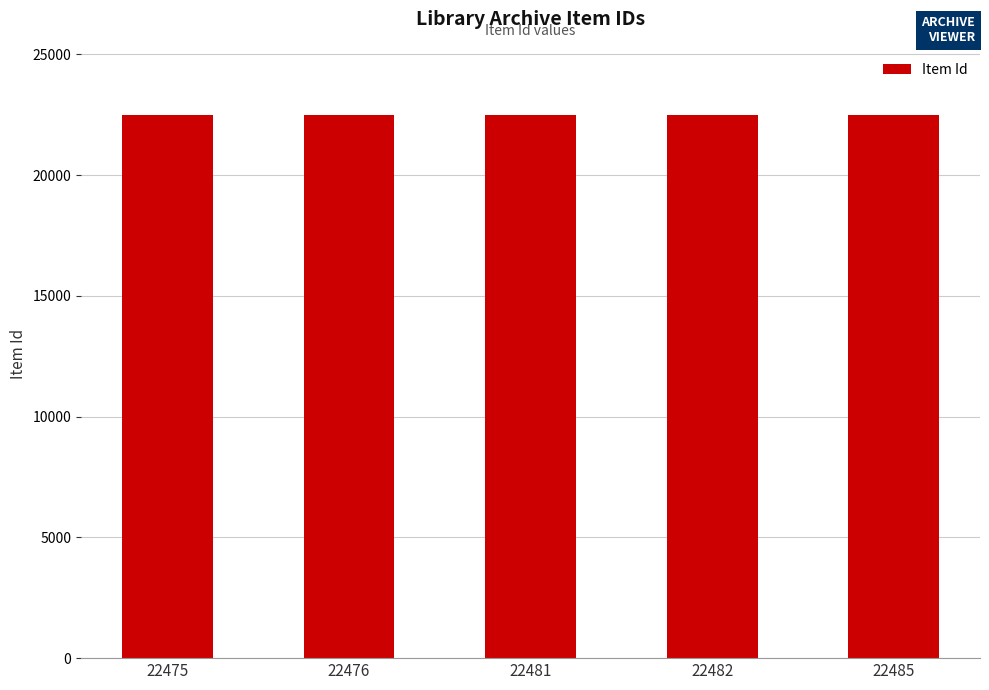

What is the sum of all values?

112399